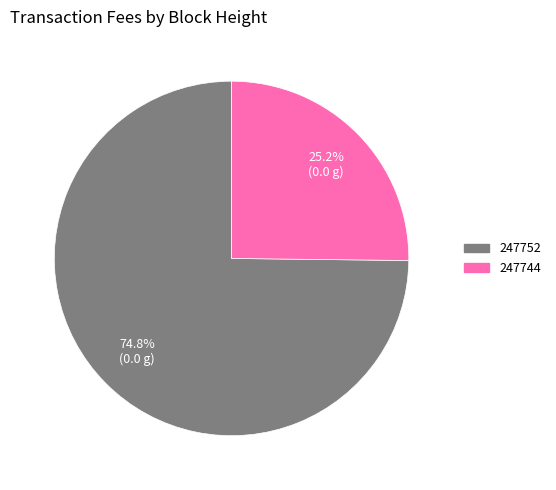

Which slice is the smallest?

247744